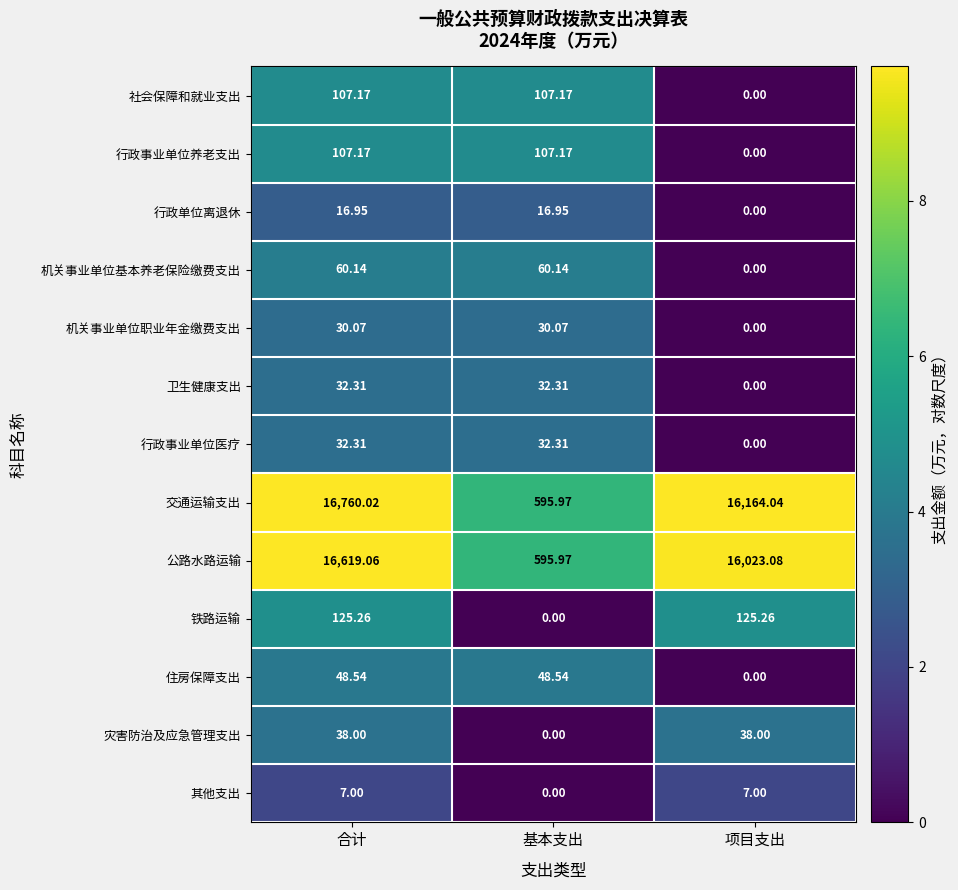

Which series changed the most between 基本支出 and 项目支出?

交通运输支出